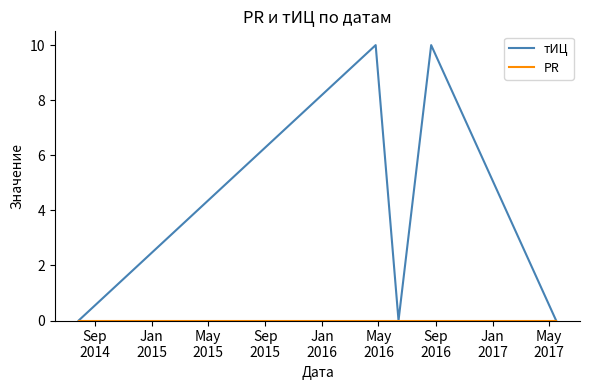

Which series has the largest total across all categories?

тИЦ